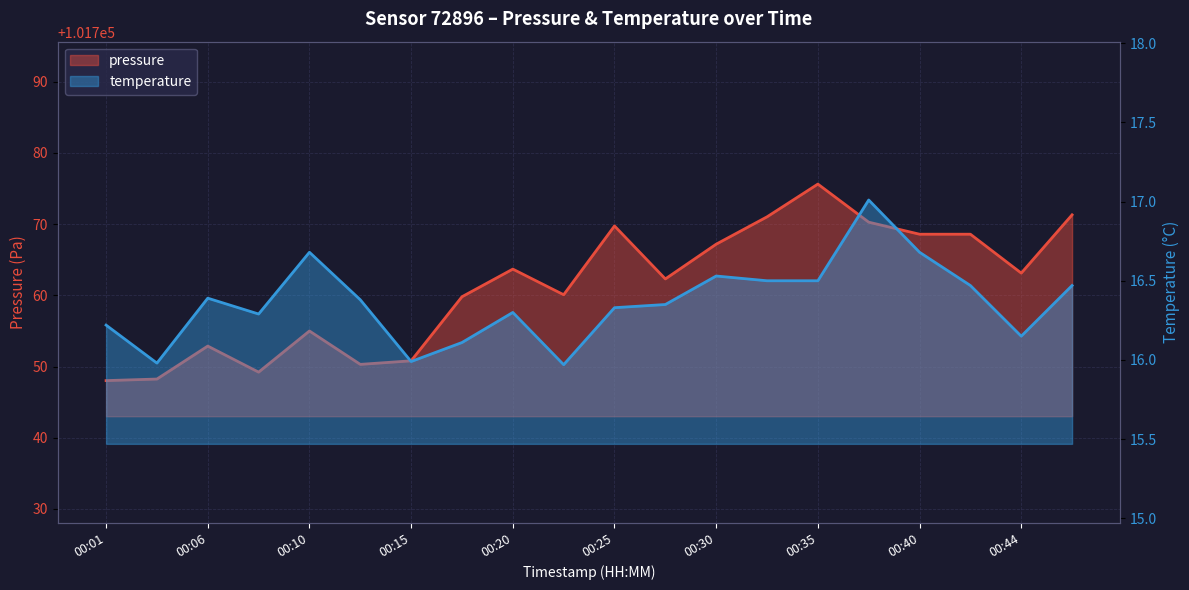

How many lines are shown in the chart?

2